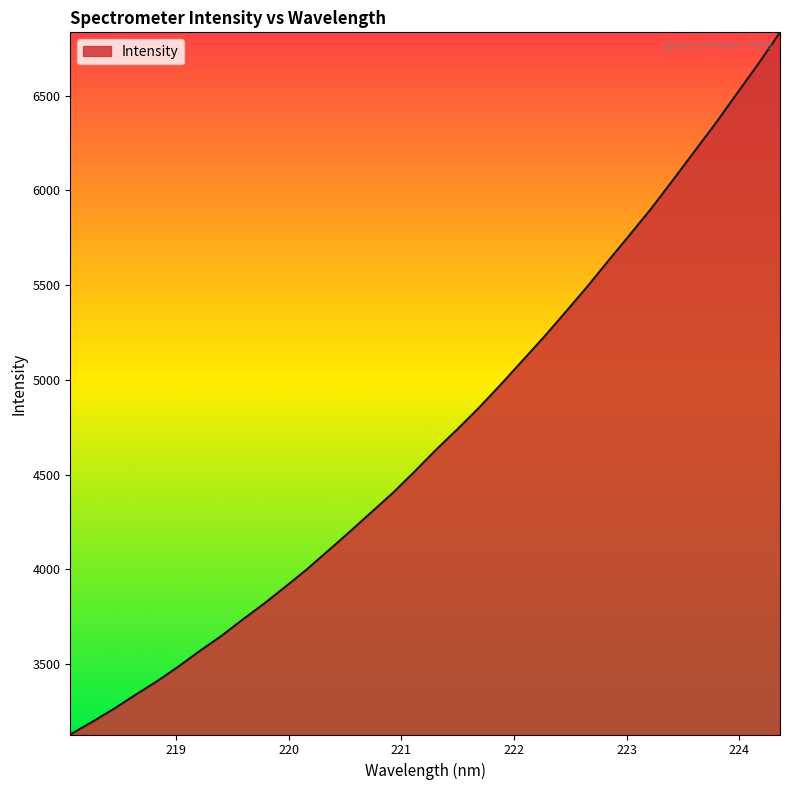

What is the difference between the maximum and minimum values?

3704.3